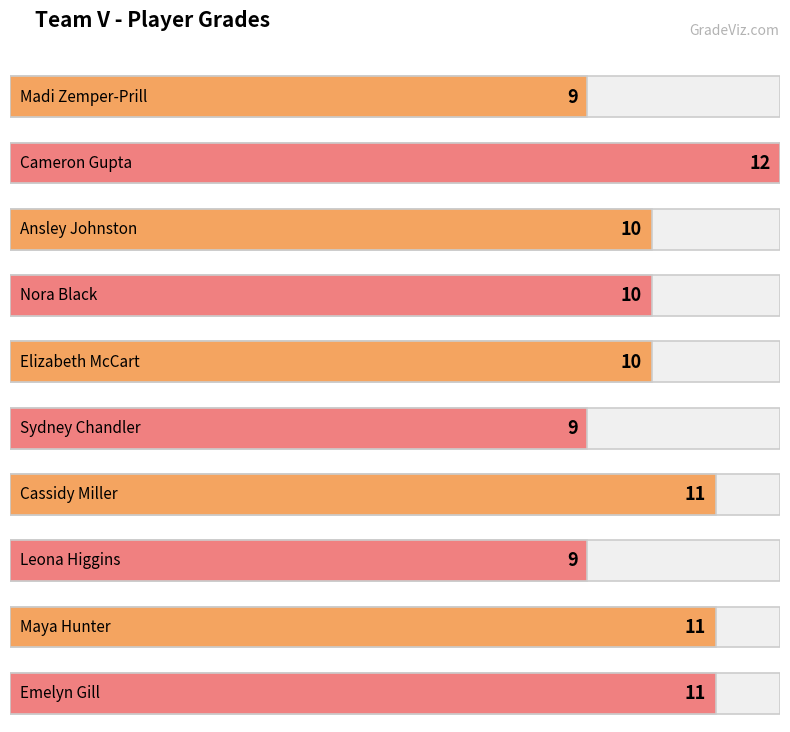

What is the sum of the values at Ansley Johnston and Emelyn Gill?

21